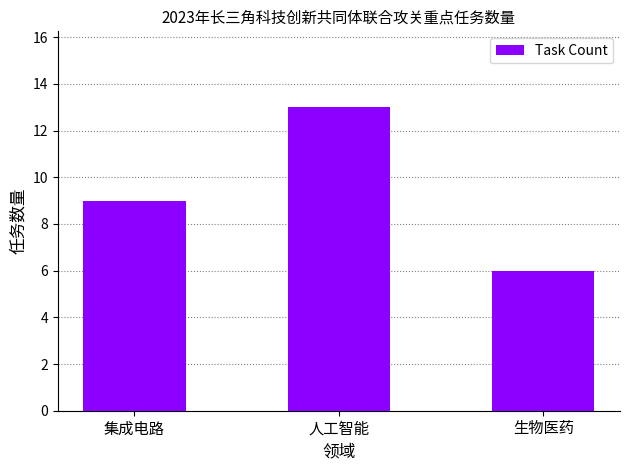

The chart shows a value of 9 at 集成电路. True or false?

True